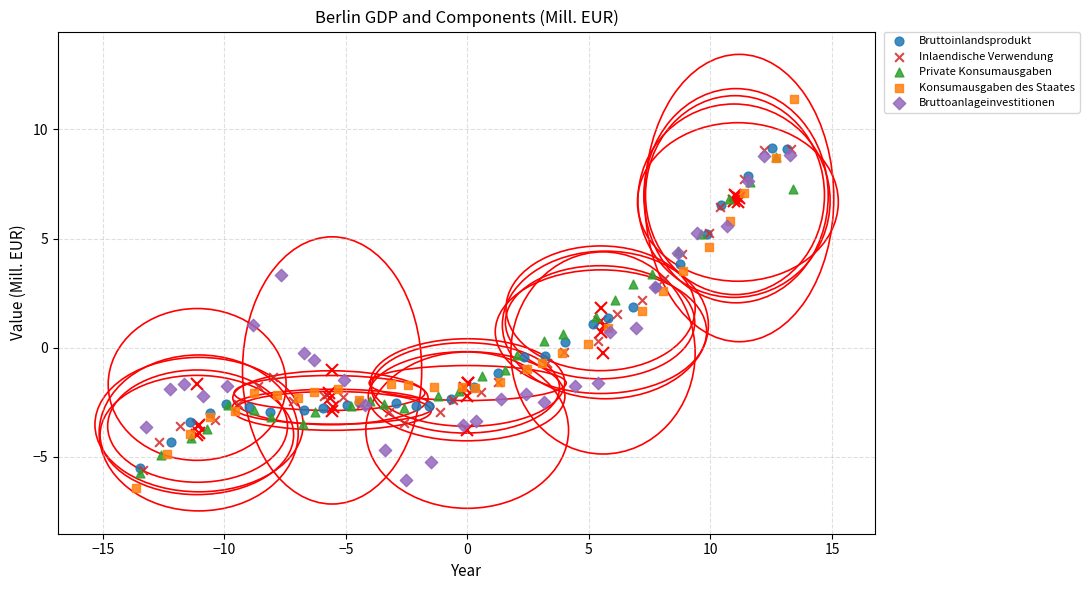

Which series has the largest Y range (max minus min)?

Konsumausgaben des Staates